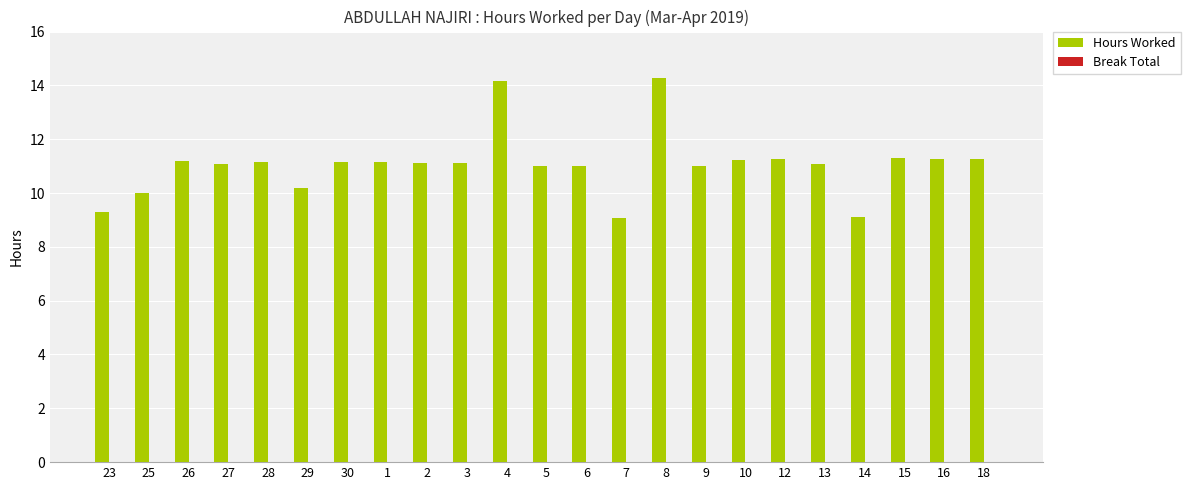

What is the greatest value displayed?

14.3